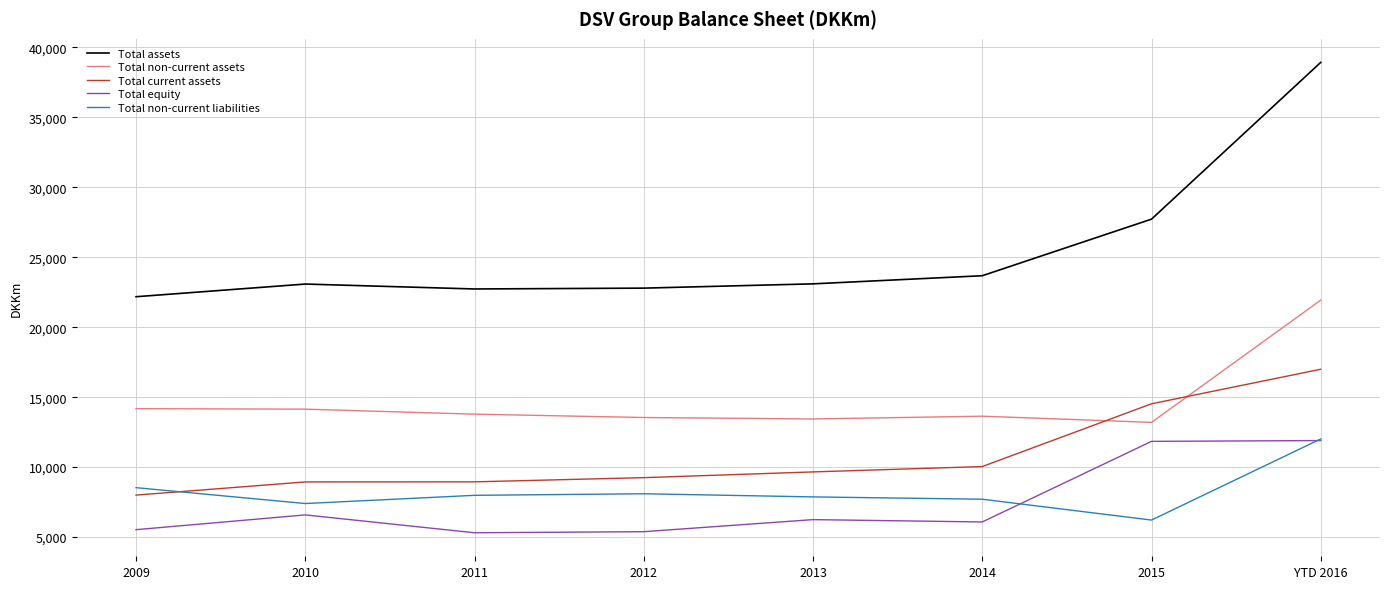

Which series has the largest total across all categories?

Total assets